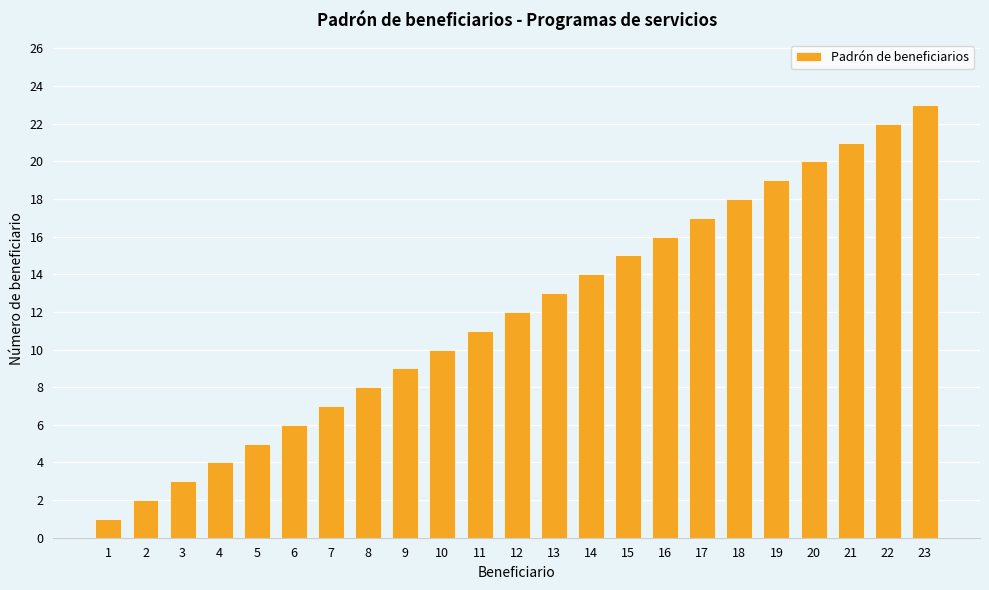

At which label is the value closest to 12?

12